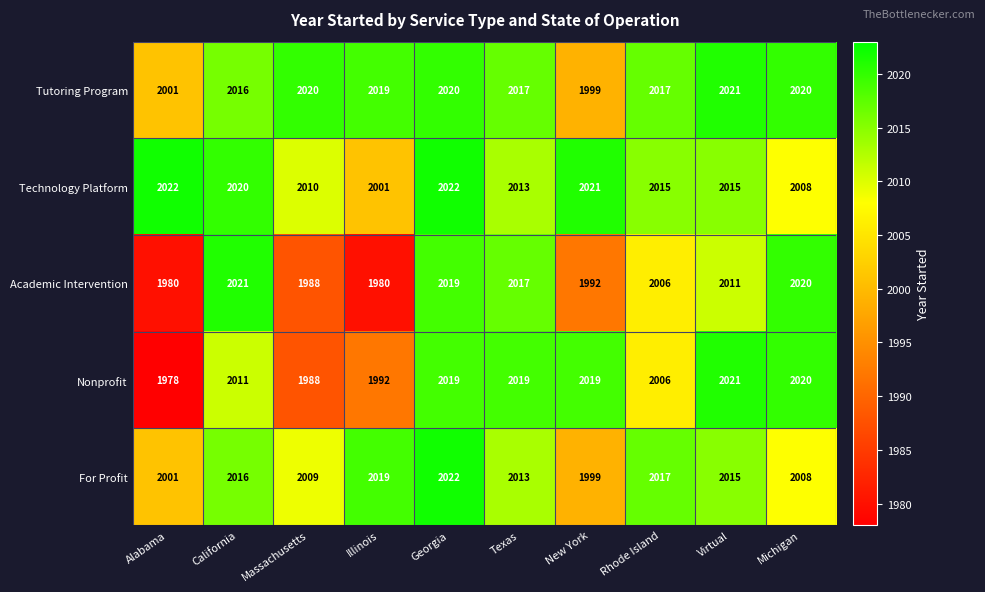

What is the sum of the Academic Intervention values at New York and Rhode Island?

3998